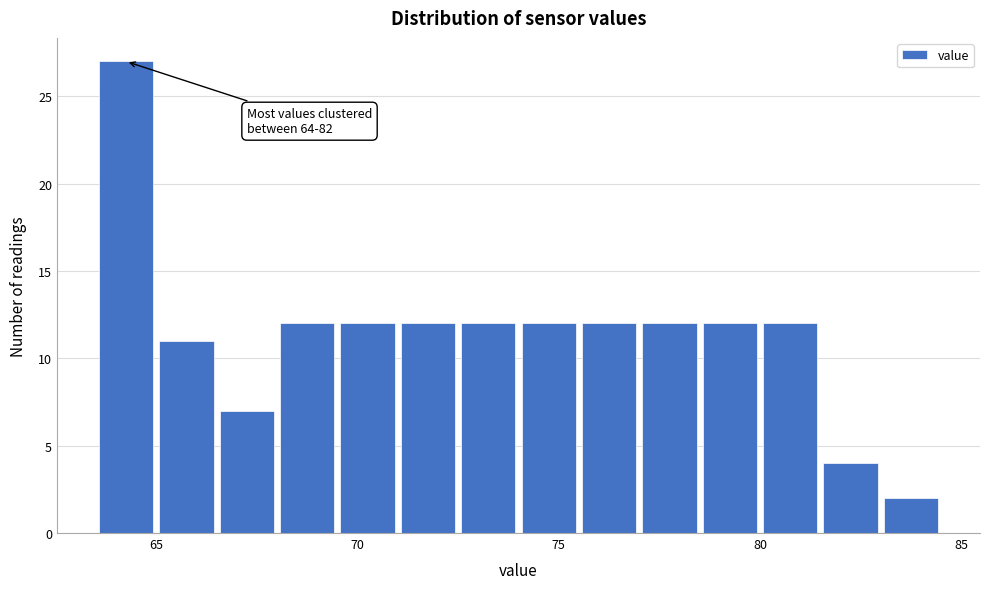

Around what value on the x-axis is the tallest bar? Give the approximate position of its centre, as read against the axis.

64.5